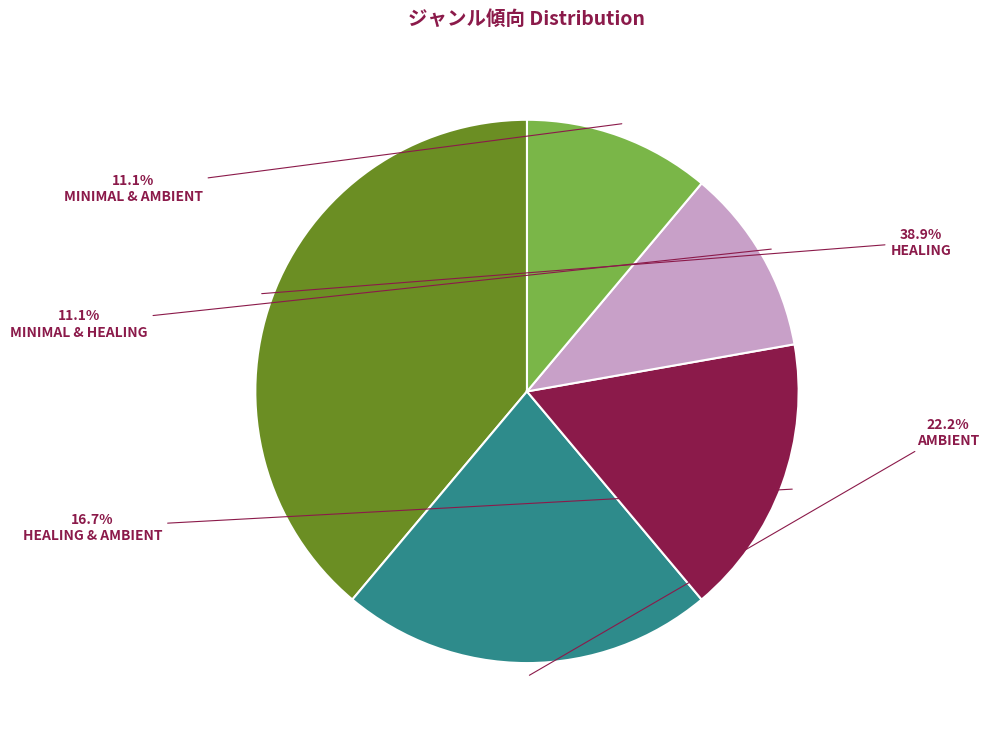

Is there any slice that represents more than half of the pie?

No